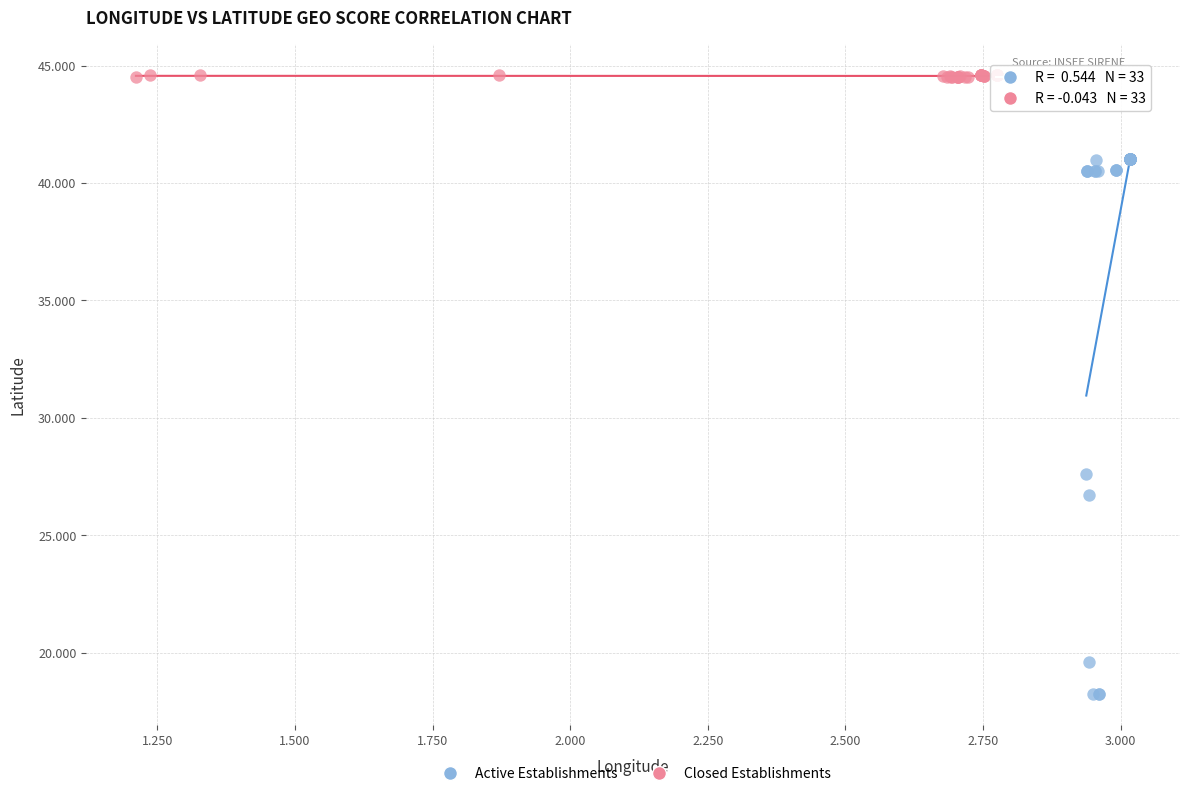

Which series reaches the maximum Y coordinate?

Closed Establishments